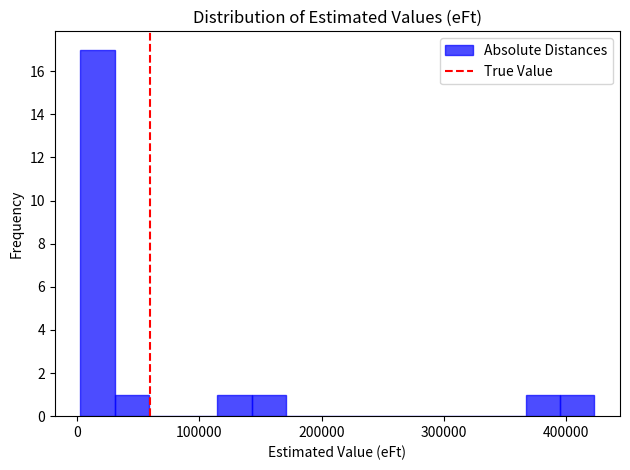

Around what value on the x-axis is the tallest bar? Give the approximate position of its centre, as read against the axis.

20000